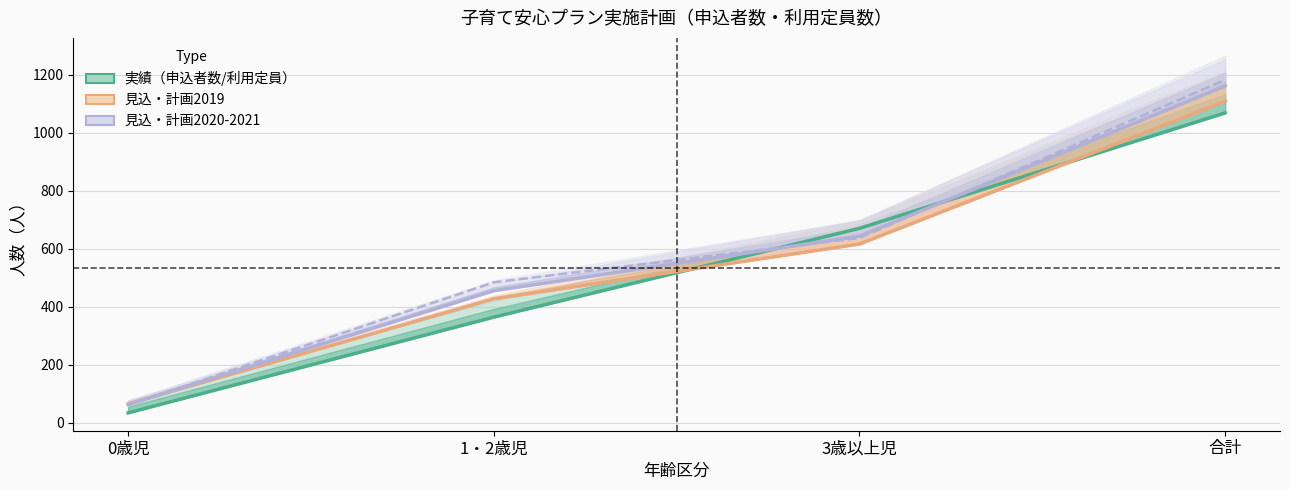

What is the sum of the 見込・計画(2020年度) values at 合計 and 0歳児?

1224